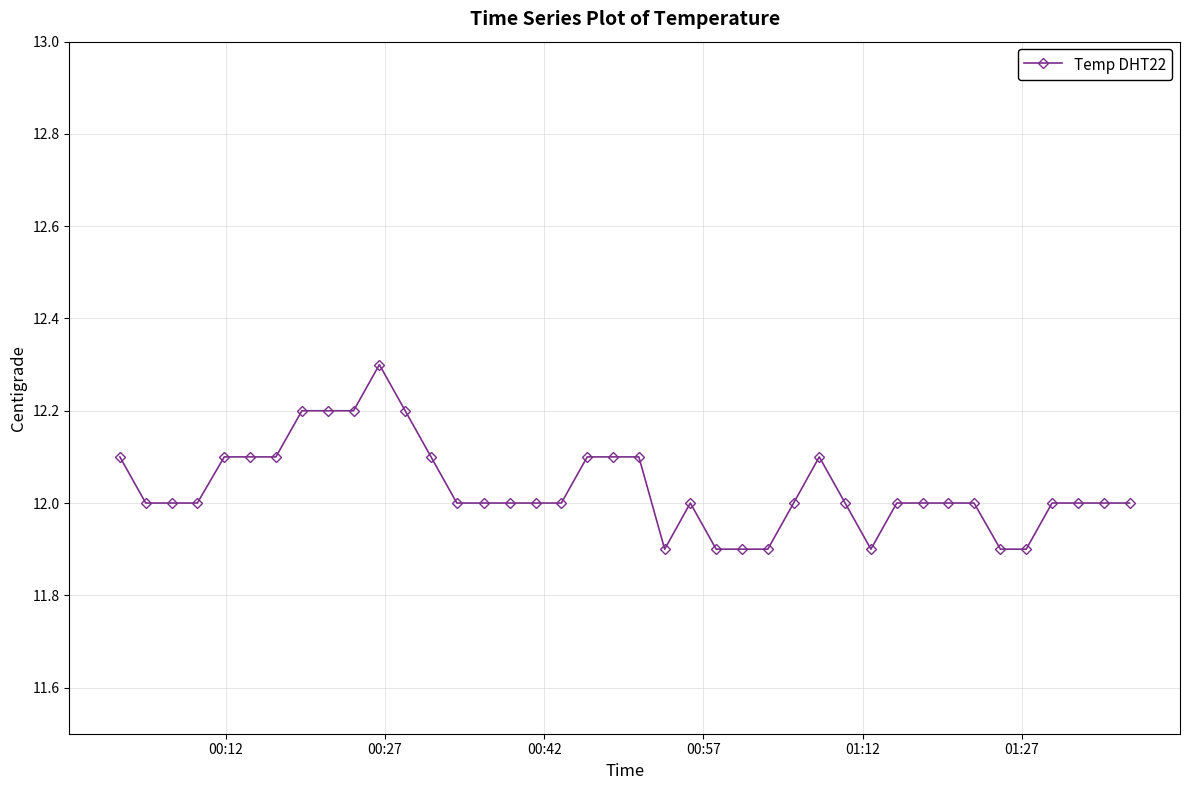

What is the sum of all values?

481.3